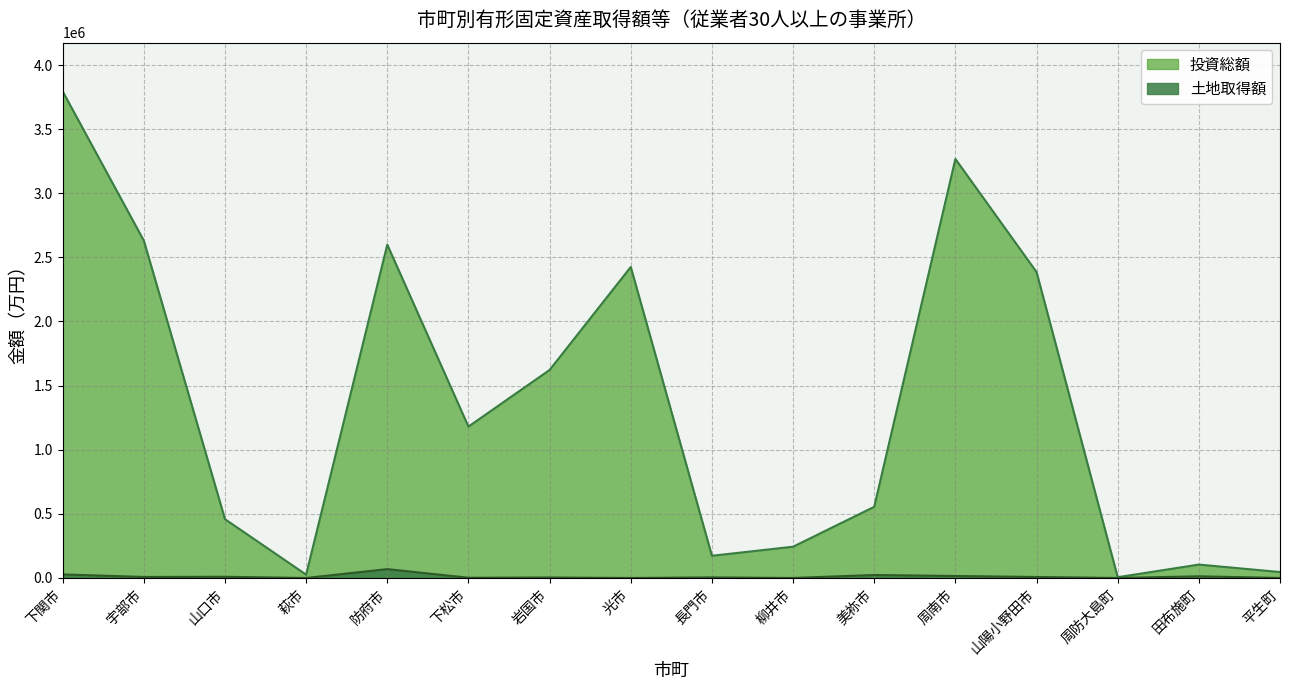

Where is 投資総額 nearest to the value 1900422?

岩国市